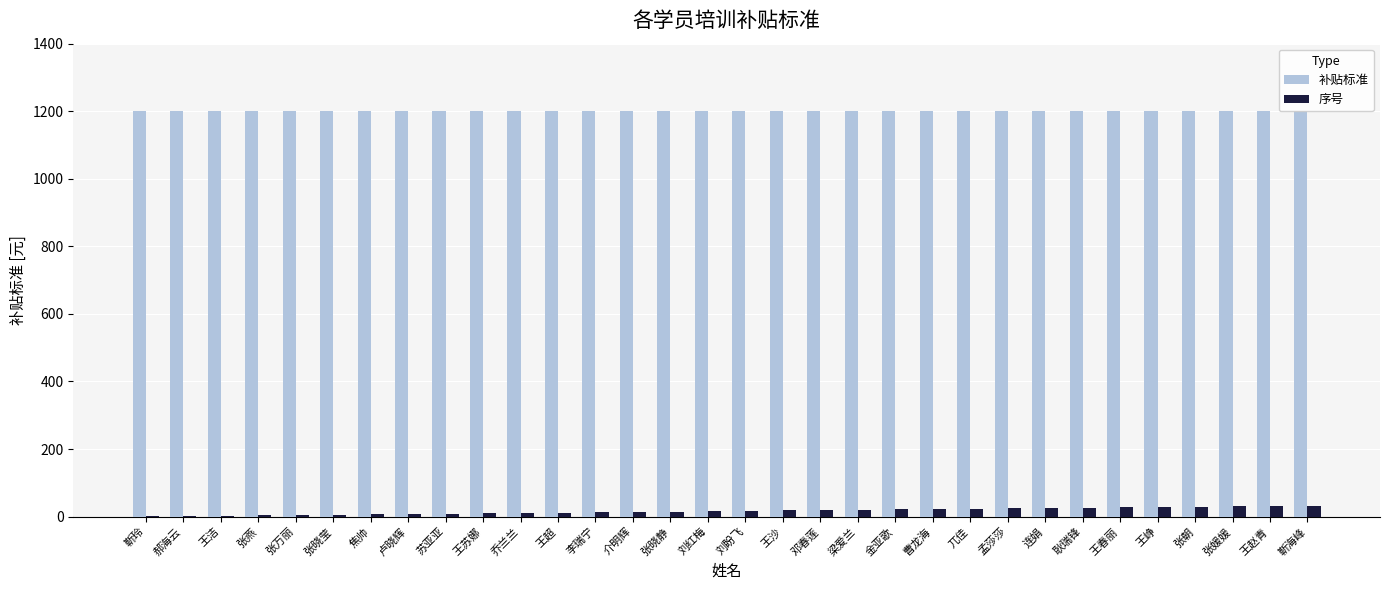

Reading left to right, extract all data points from this chart.

补贴标准: 1200	1200	1200	1200	1200	1200	1200	1200	1200	1200	1200	1200	1200	1200	1200	1200	1200	1200	1200	1200	1200	1200	1200	1200	1200	1200	1200	1200	1200	1200	1200	1200
序号: 1	2	3	4	5	6	7	8	9	10	11	12	13	14	15	16	17	18	19	20	21	22	23	24	25	26	27	28	29	30	31	32